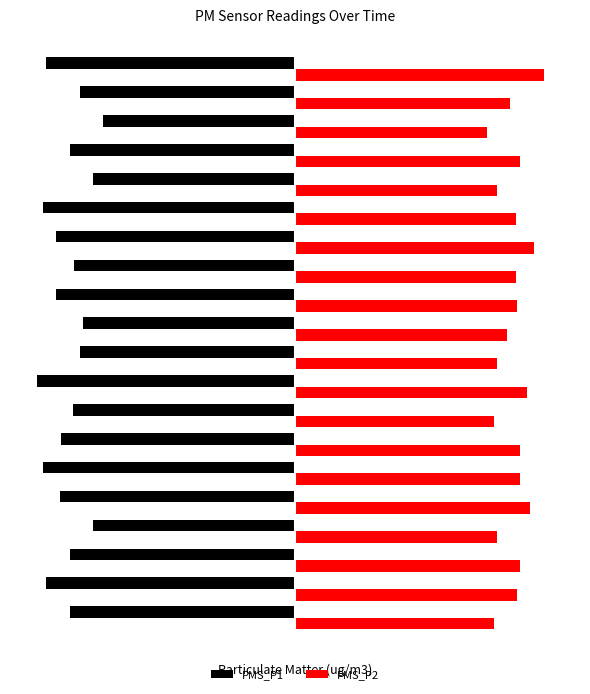

What are all the series names shown in the legend?

PMS_P1, PMS_P2